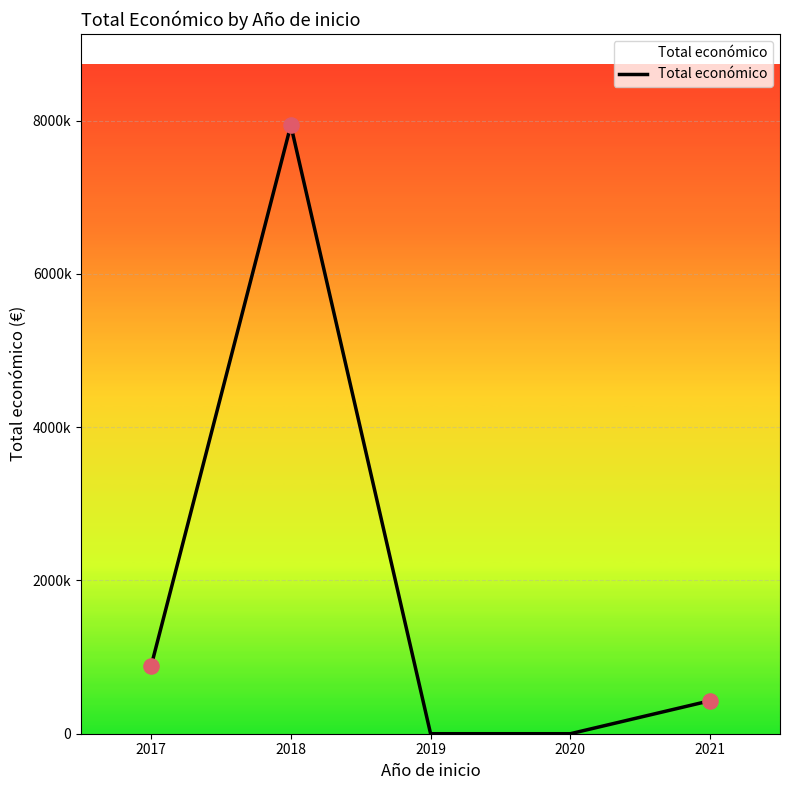

Which has a higher value, 2019 or 2021?

2021